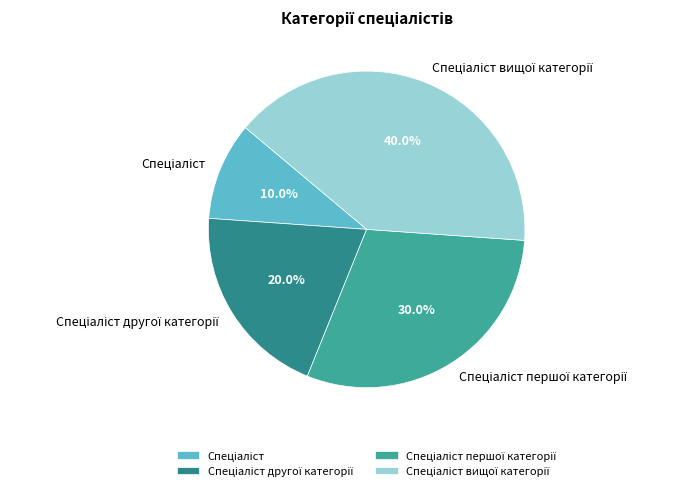

Is there any slice that represents more than half of the pie?

No